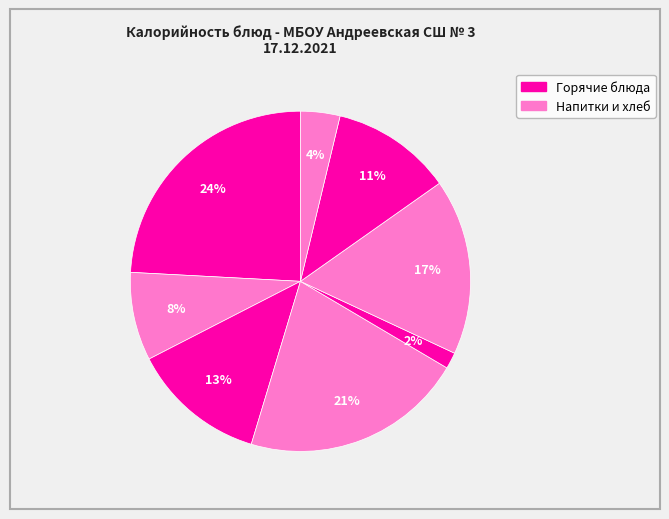

Is there a majority slice in this chart?

No